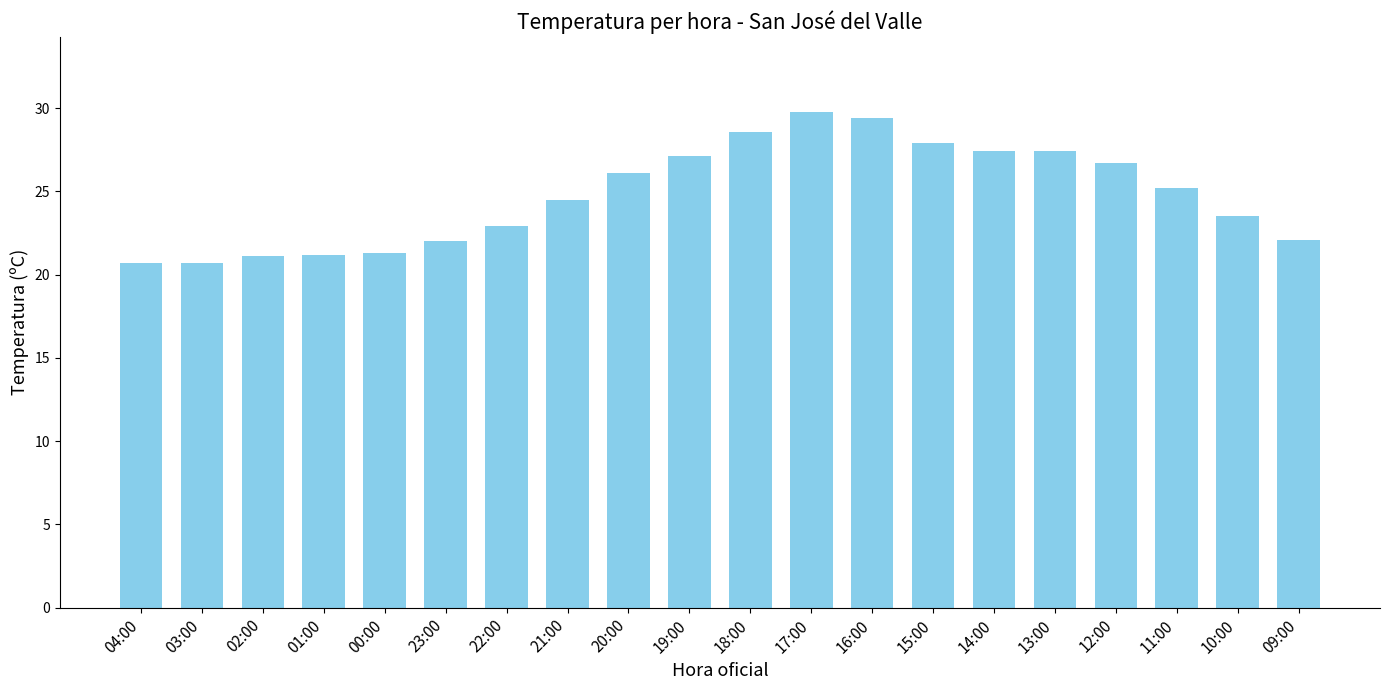

True or false: the data shows 27.1 at 19:00.

True